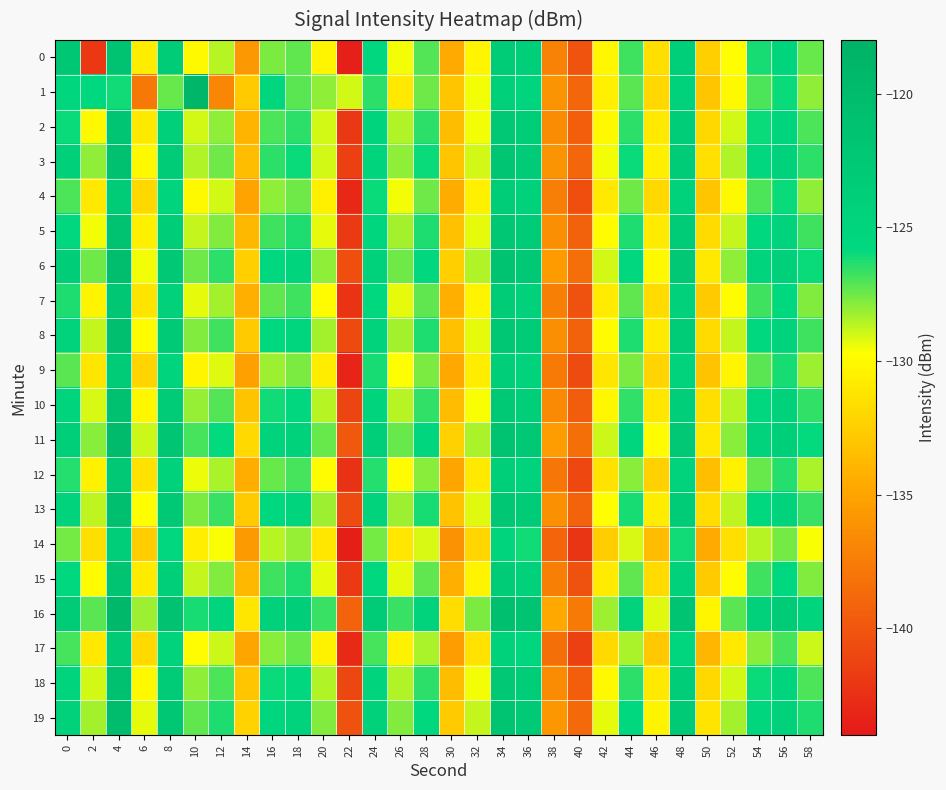

What is the smallest value displayed?

-143.6